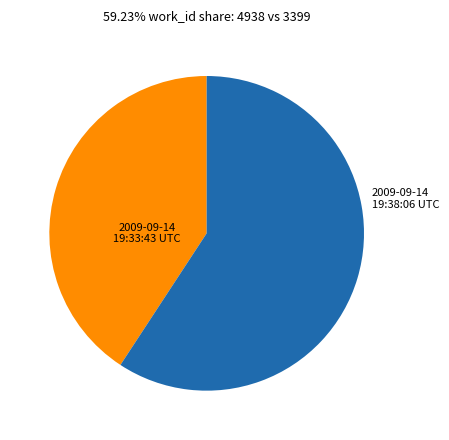

Which category accounts for the majority?

2009-09-14 19:38:06 UTC